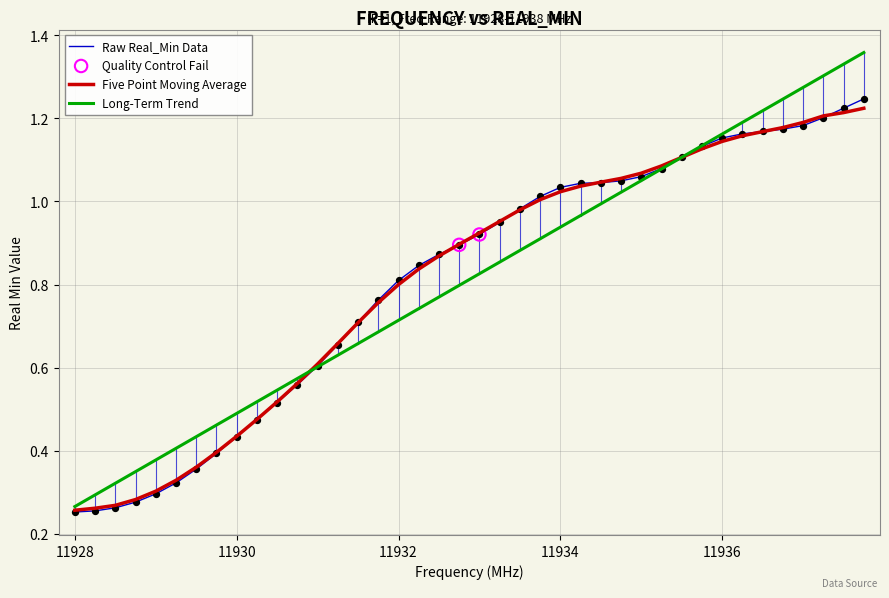

Which series has the widest spread of values?

Long-Term Trend